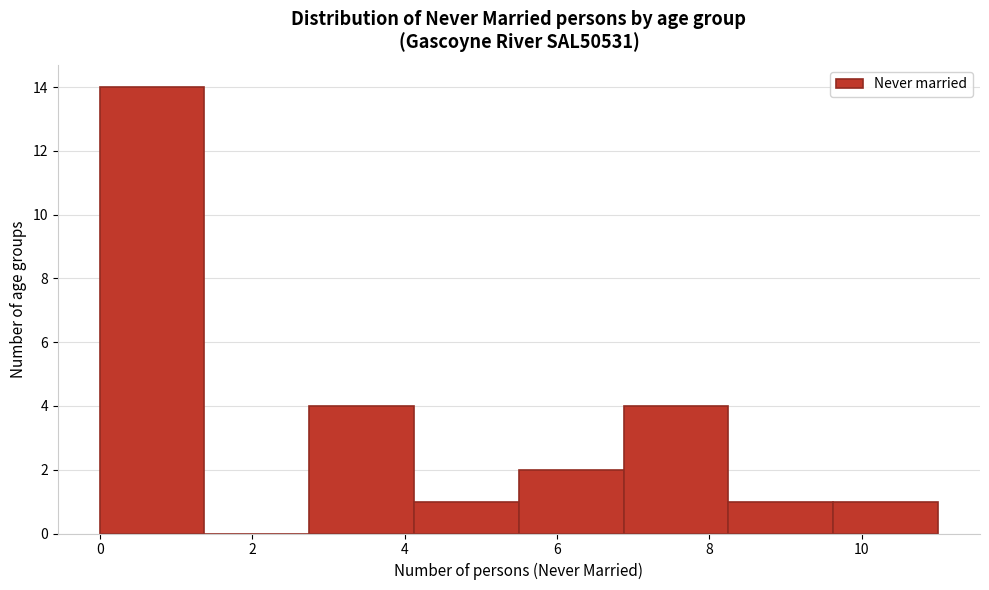

What is the height of the bar covering 4.2 to 5.6 on the x-axis? Neither the bar edges nor the heights are printed on the chart, so give them approximately, as read against the axes.

1